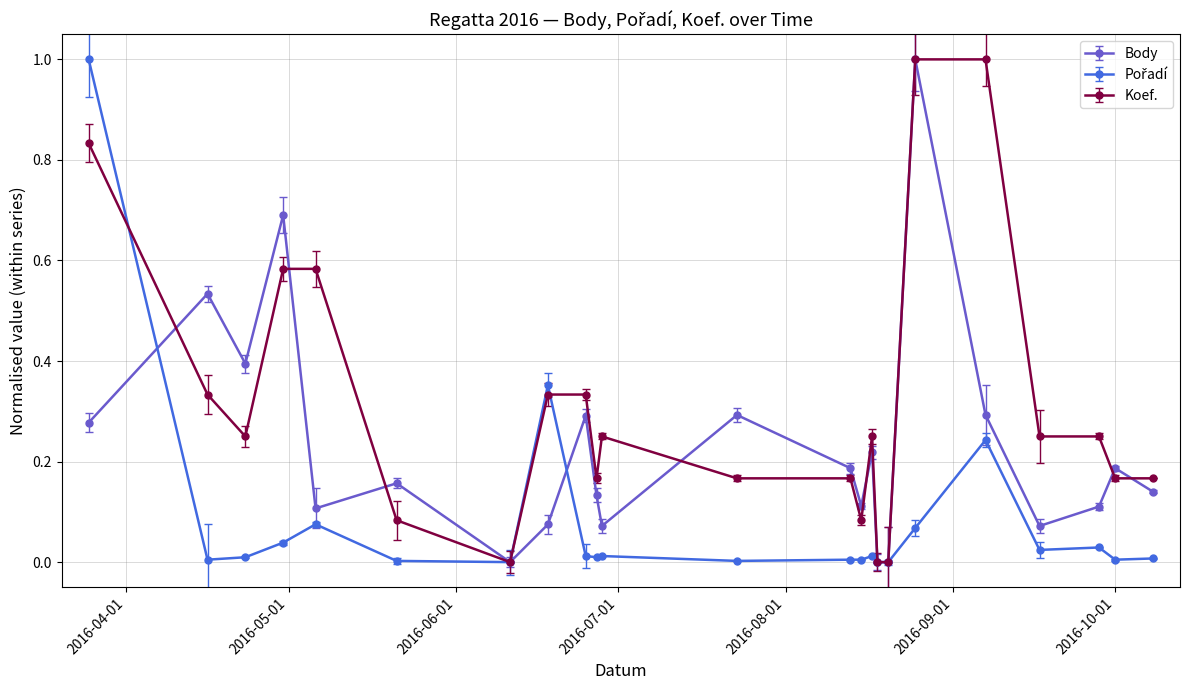

After their last crossing, which series has the higher values: Koef. or Body?

Koef.